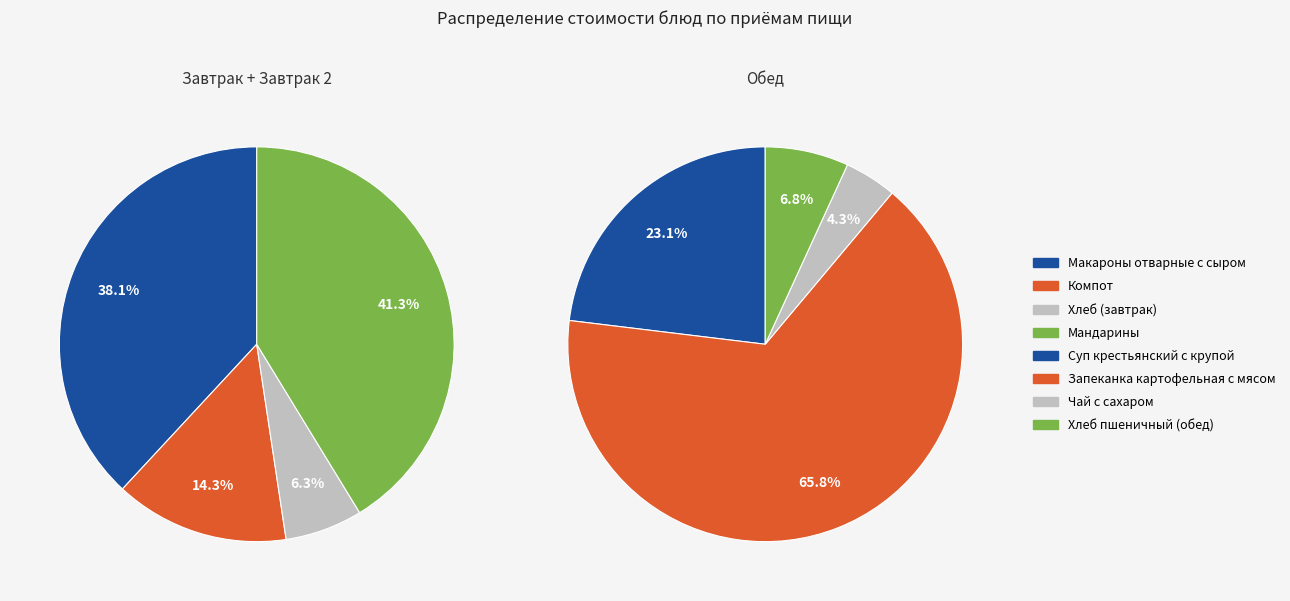

What is the change in value from Суп крестьянский с крупой to Запеканка картофельная с мясом?

+50